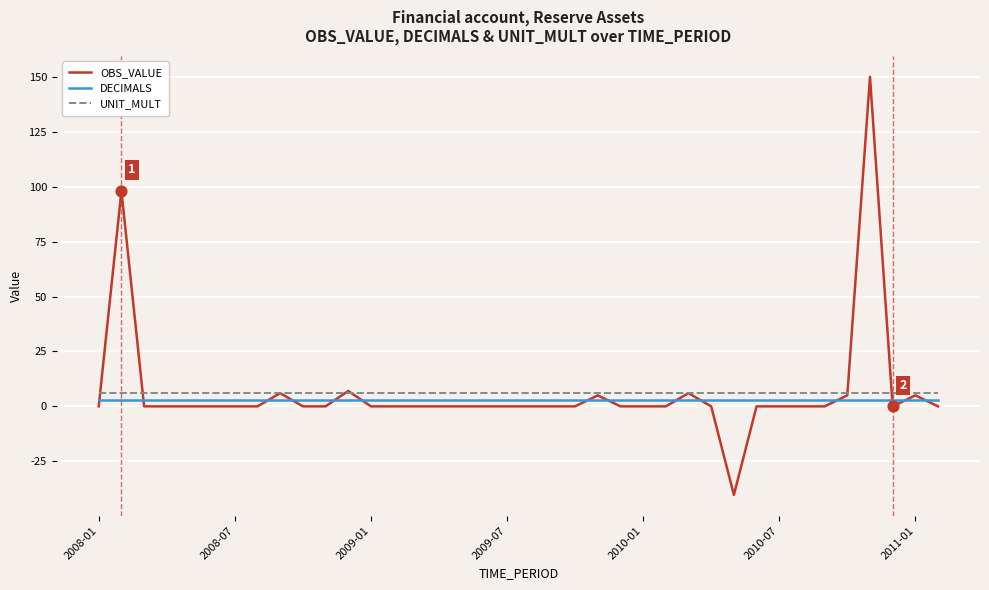

Which series has the widest spread of values?

OBS_VALUE